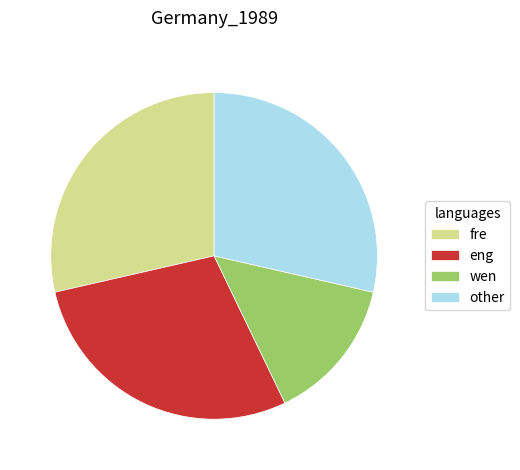

Is it true that other is 29% of the pie?

True